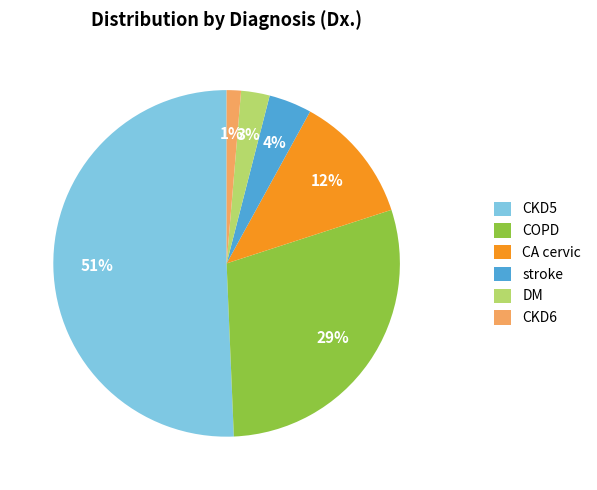

Between CA cervic and stroke, which is larger?

CA cervic